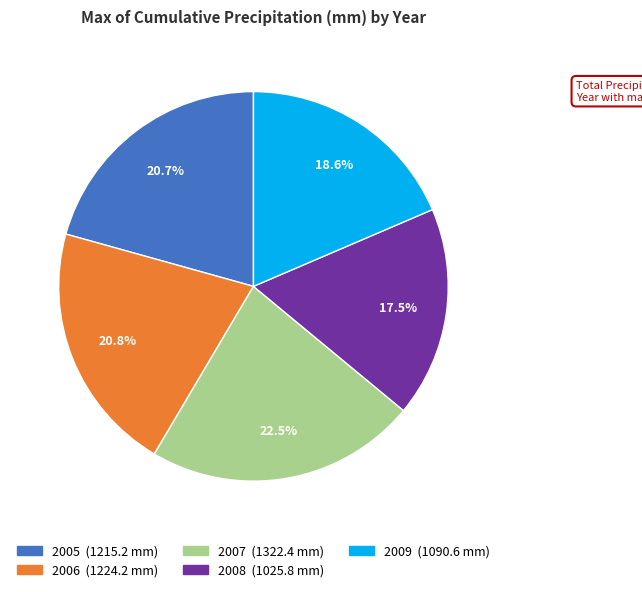

Do 2007 and 2008 together represent more than half of the pie?

No